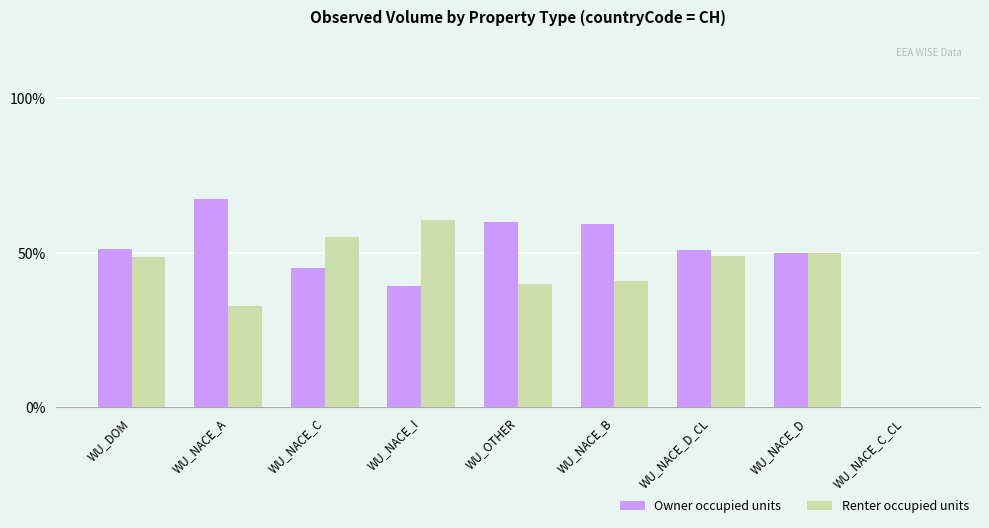

At which label is Owner occupied units closest to 33?

WU_NACE_I